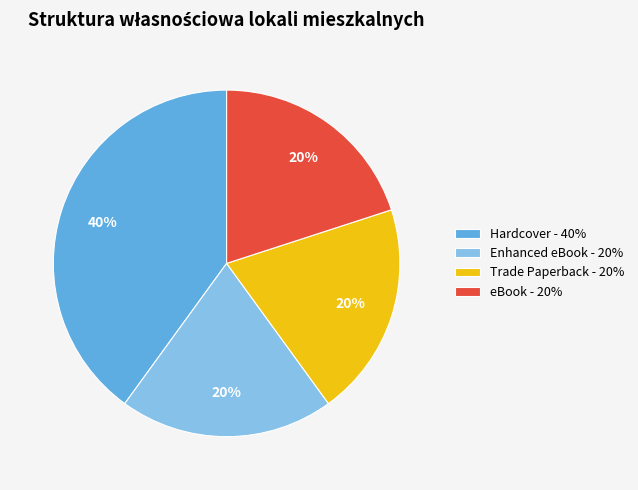

Is the sum of Hardcover - 40% and Enhanced eBook - 20% greater than half?

Yes